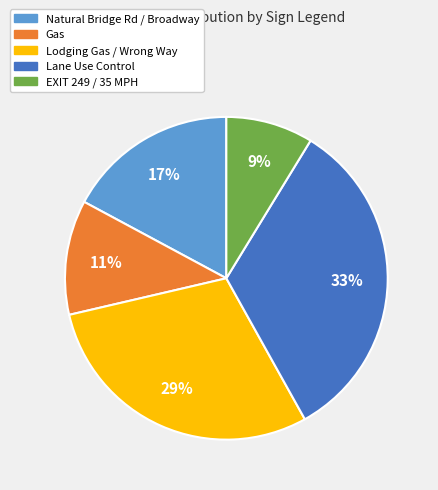

Is there any slice that represents more than half of the pie?

No